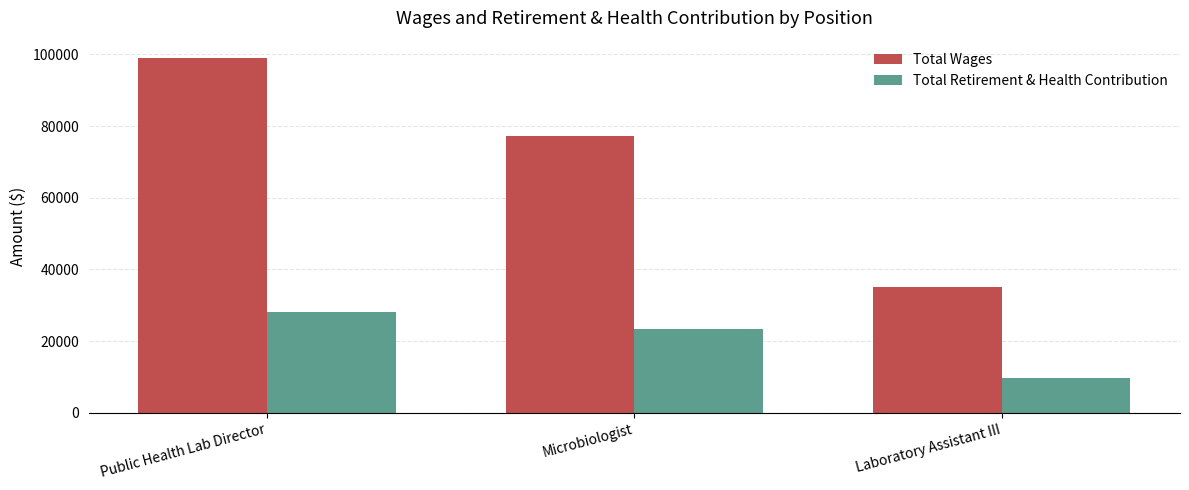

Rank the categories by Total Retirement & Health Contribution value from highest to lowest.

Public Health Lab Director, Microbiologist, Laboratory Assistant III